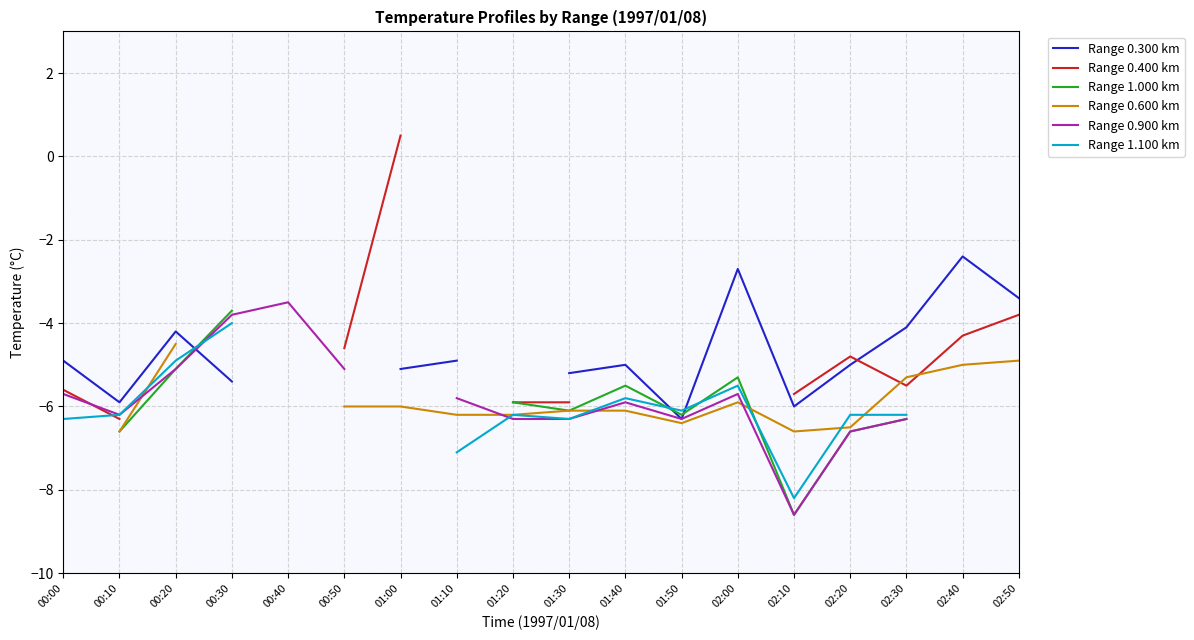

At which label is Range 0.900 km closest to -6?

01:40